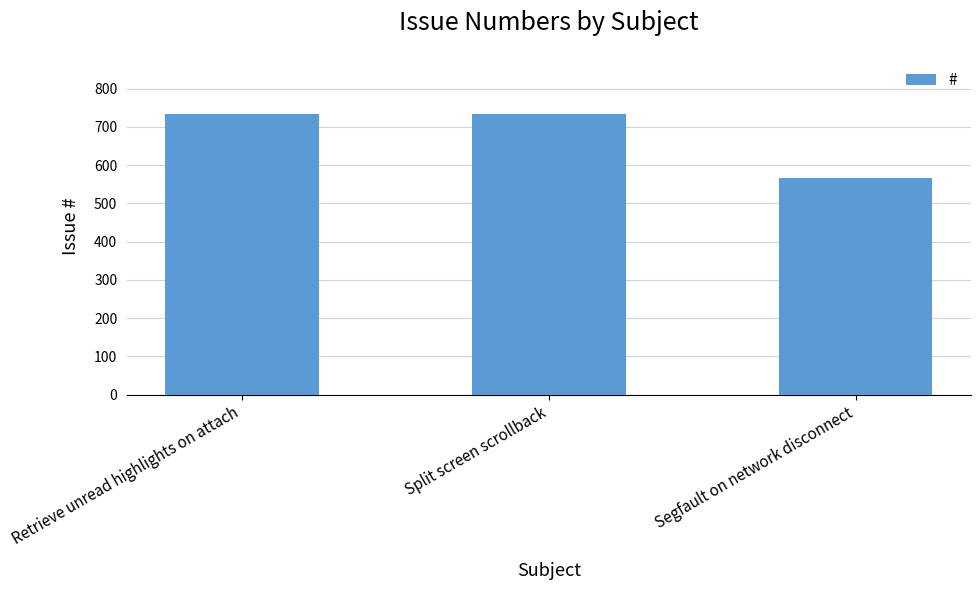

Which category has the lowest value across all series?

Segfault on network disconnect